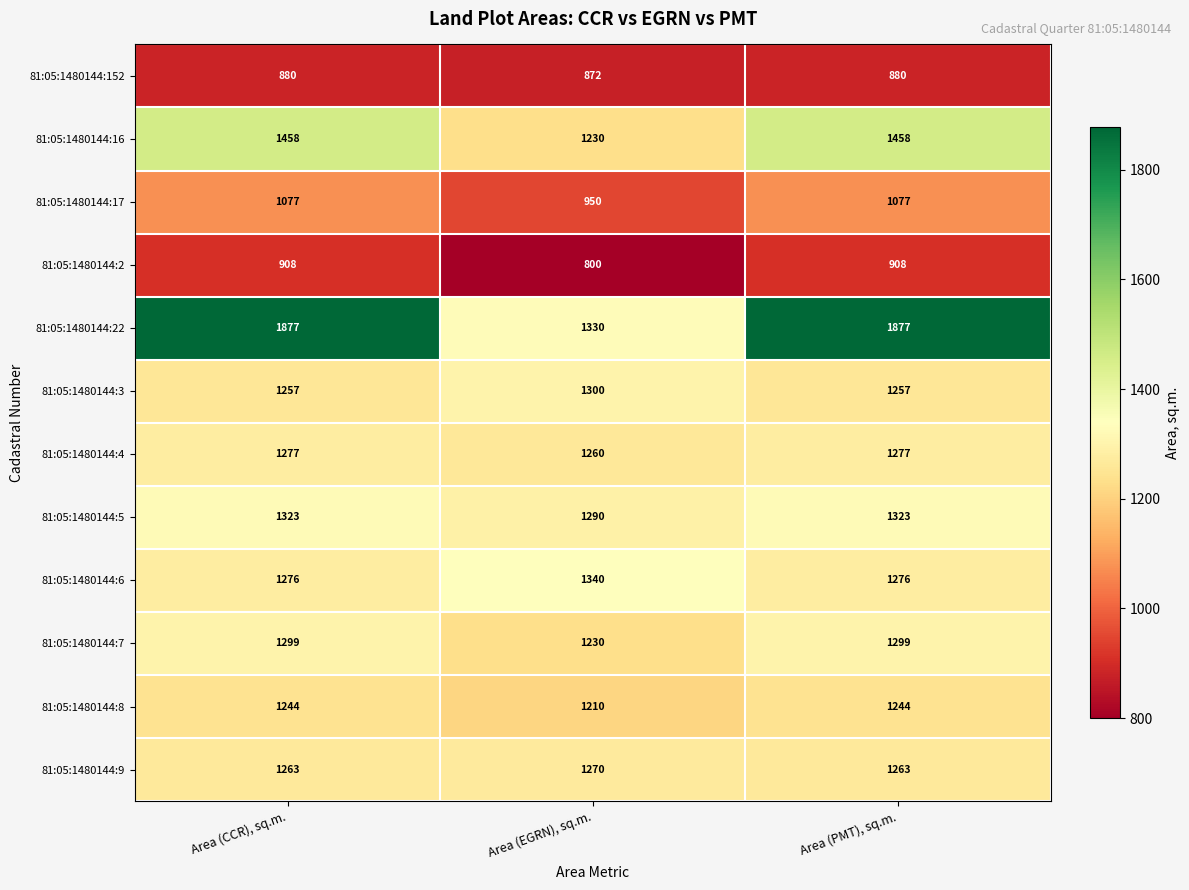

Is the value of 81:05:1480144:17 at Area (EGRN), sq.m. greater than the value of 81:05:1480144:152 at Area (PMT), sq.m.?

Yes